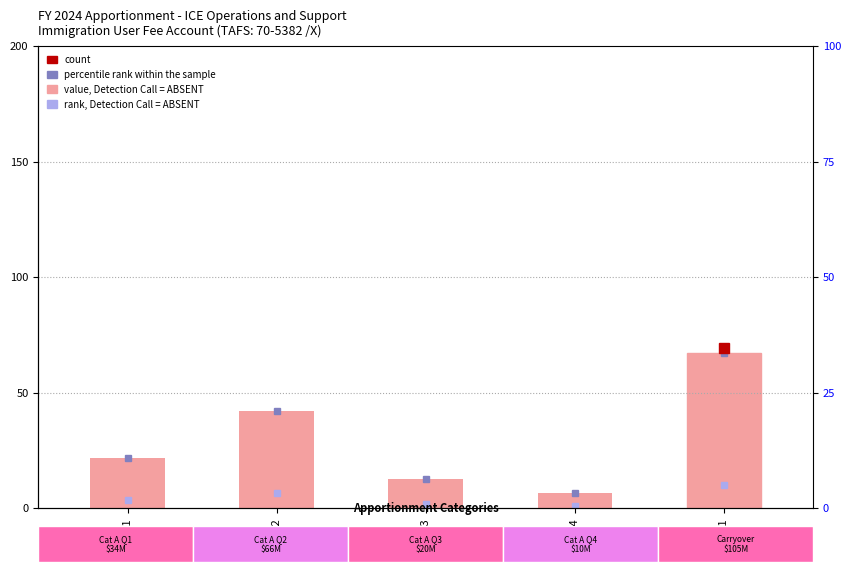

Rank the categories by value from lowest to highest.

6004, 6003, 6001, 6002, 6011